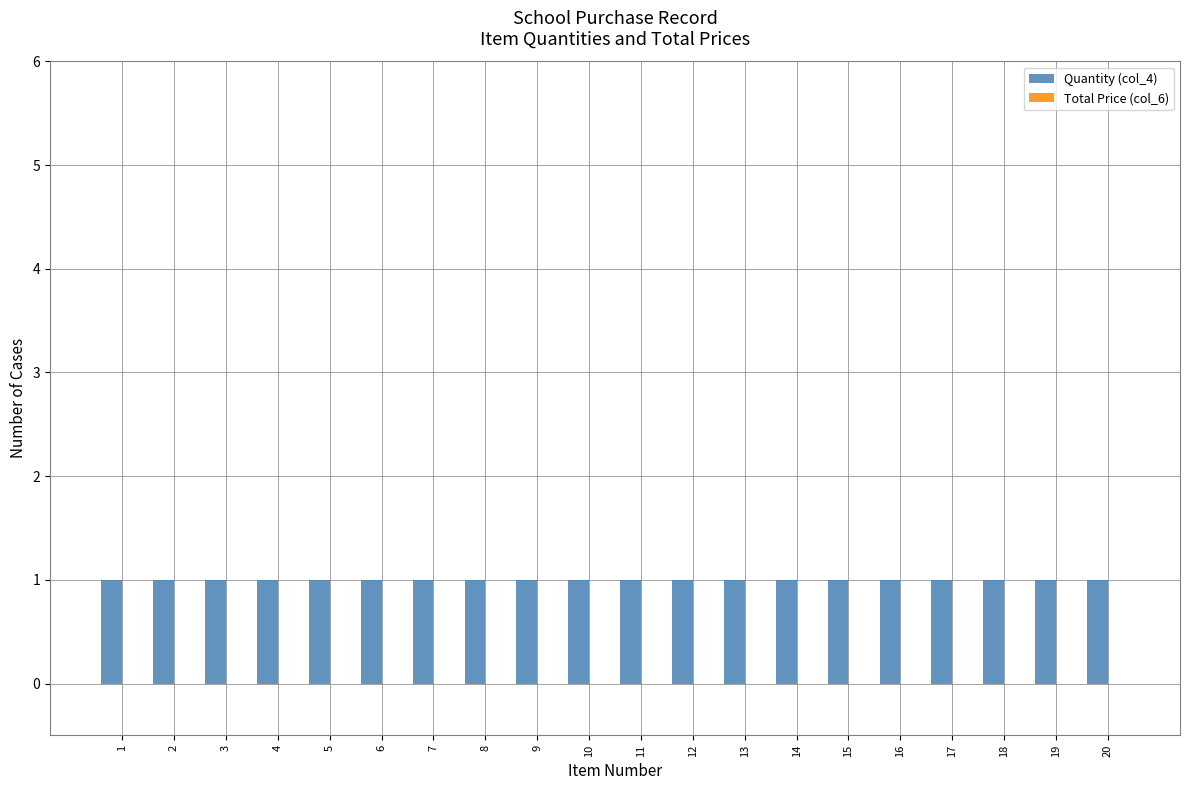

At which label does Total Price (col_6) reach its minimum?

1